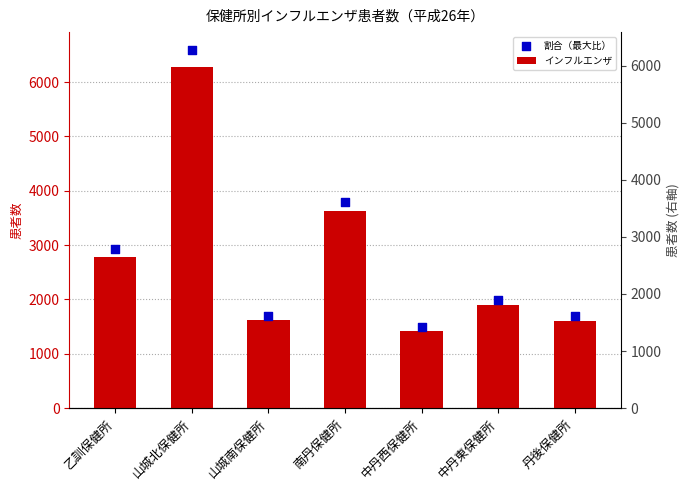

What are all the series names shown in the legend?

インフルエンザ, 割合（最大比）